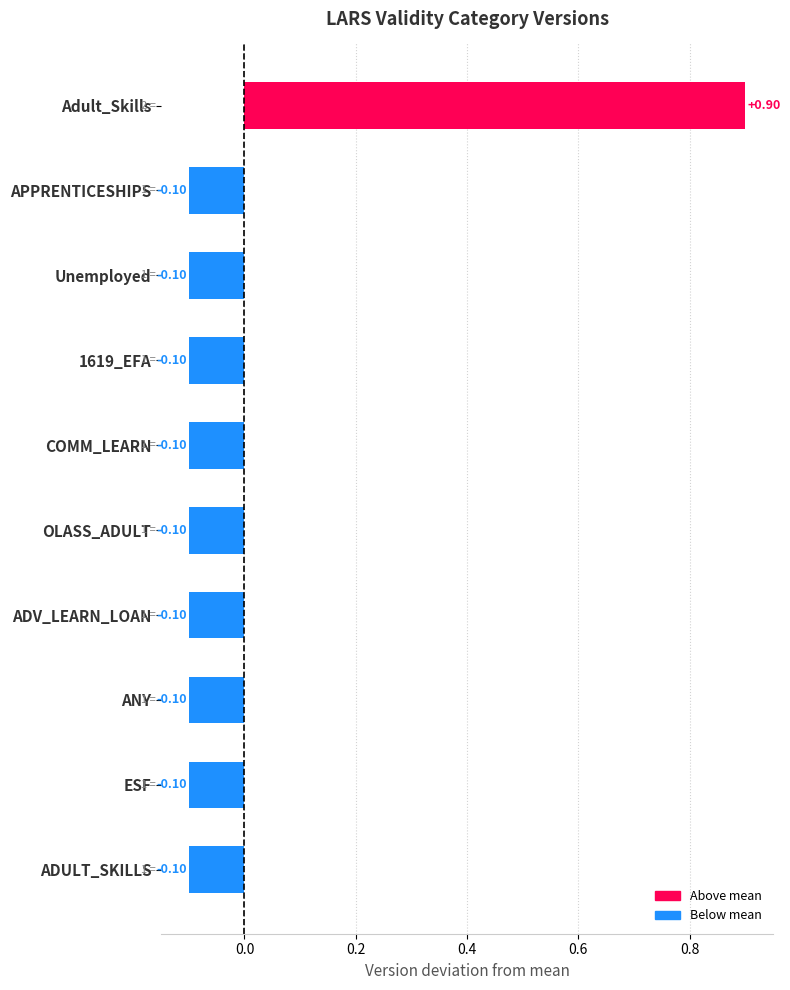

What is the label of the 1st bar from the top?

Adult_Skills